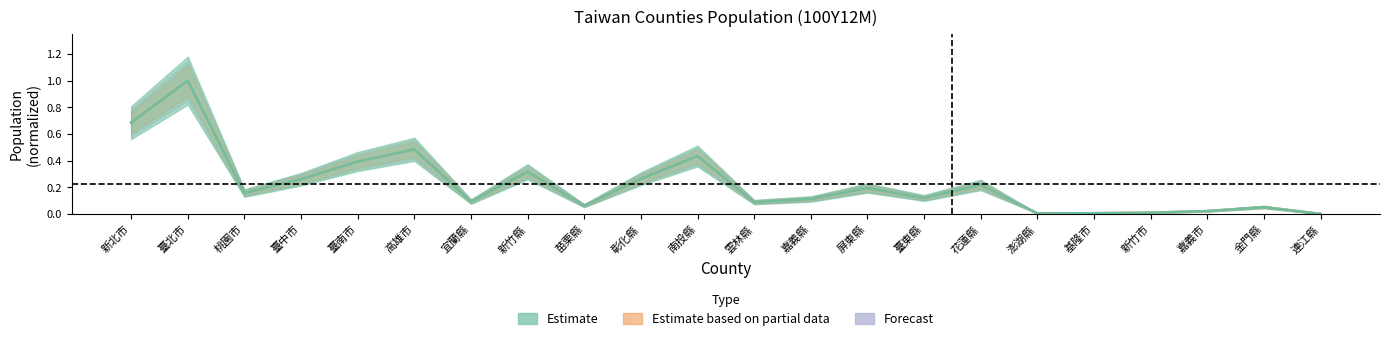

List the labels in order of value, largest first.

臺北市, 新北市, 高雄市, 南投縣, 臺南市, 新竹縣, 彰化縣, 臺中市, 花蓮縣, 屏東縣, 桃園市, 臺東縣, 嘉義縣, 宜蘭縣, 雲林縣, 苗栗縣, 金門縣, 嘉義市, 新竹市, 基隆市, 澎湖縣, 連江縣